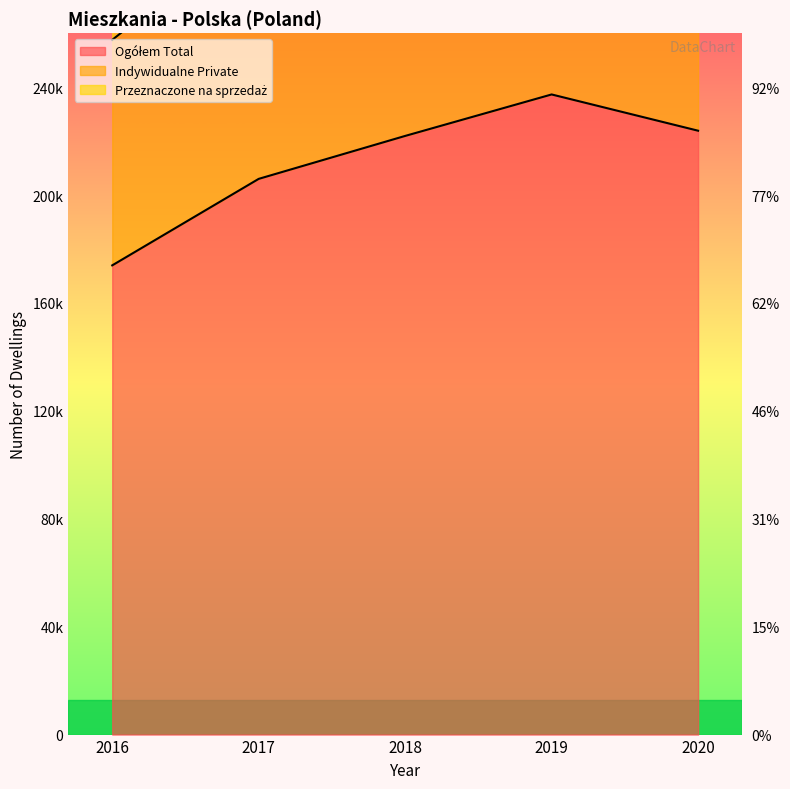

What is the value of the Przeznaczone na sprzedaż point at the 4th from the left?

469617